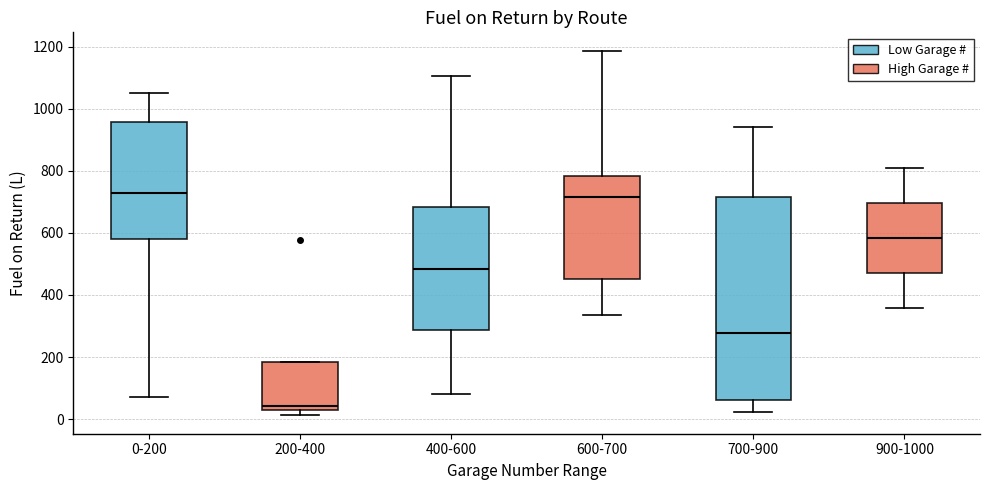

Which box is the tallest, from its lower edge to its upper edge?

700-900